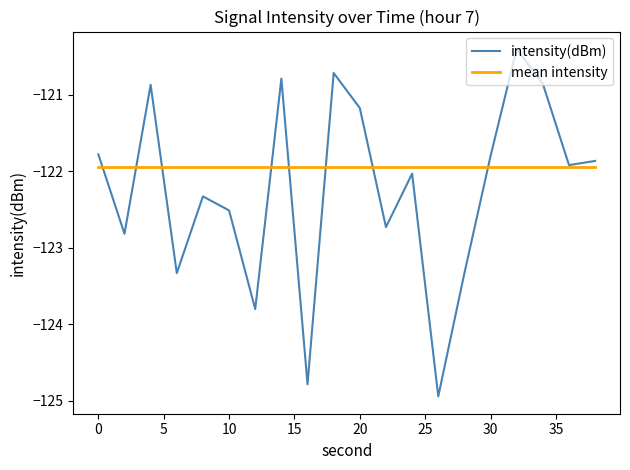

Which series has the largest range (max minus min)?

intensity(dBm)